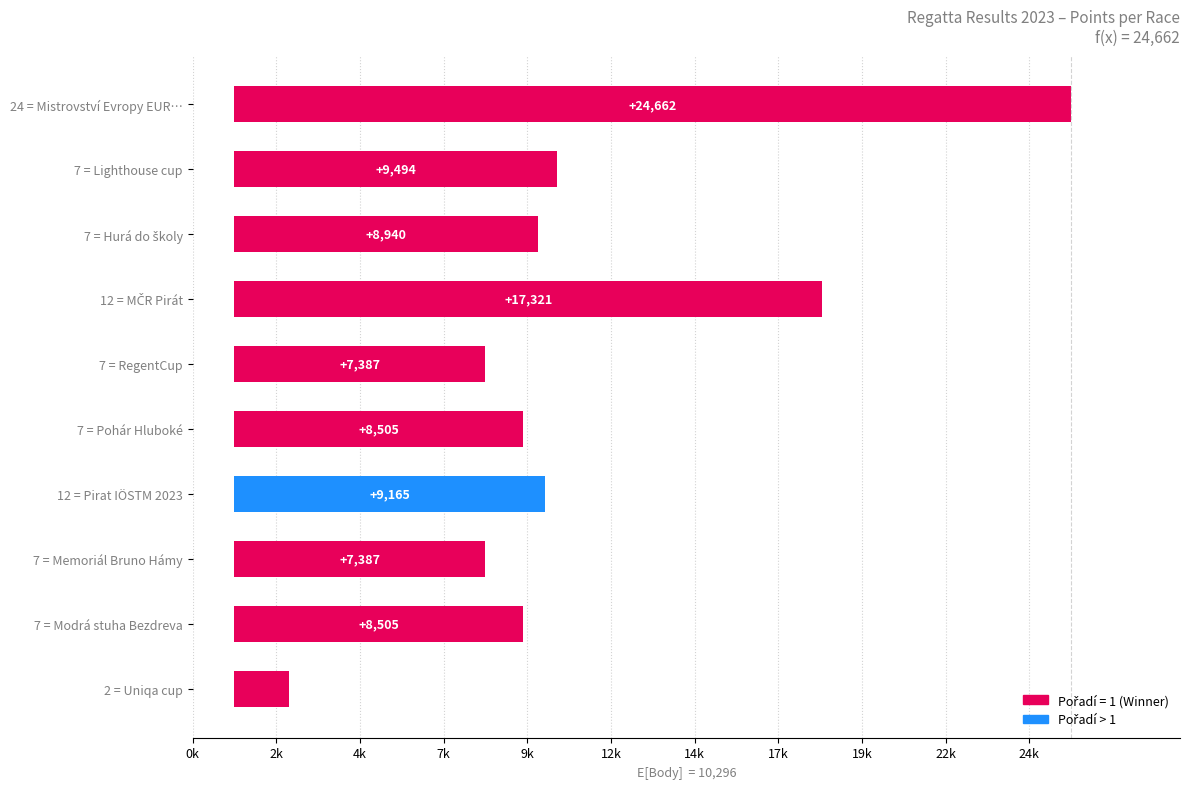

The value at 2 = Uniqa cup is 0.0. True or false?

False